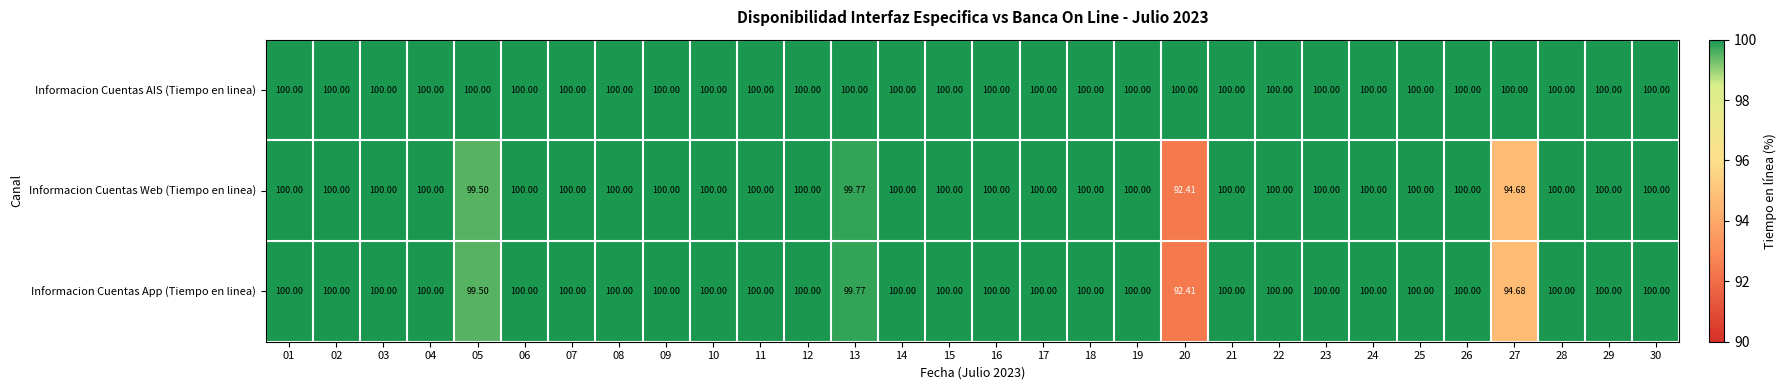

Which series has the largest total across all categories?

Informacion Cuentas AIS (Tiempo en linea)